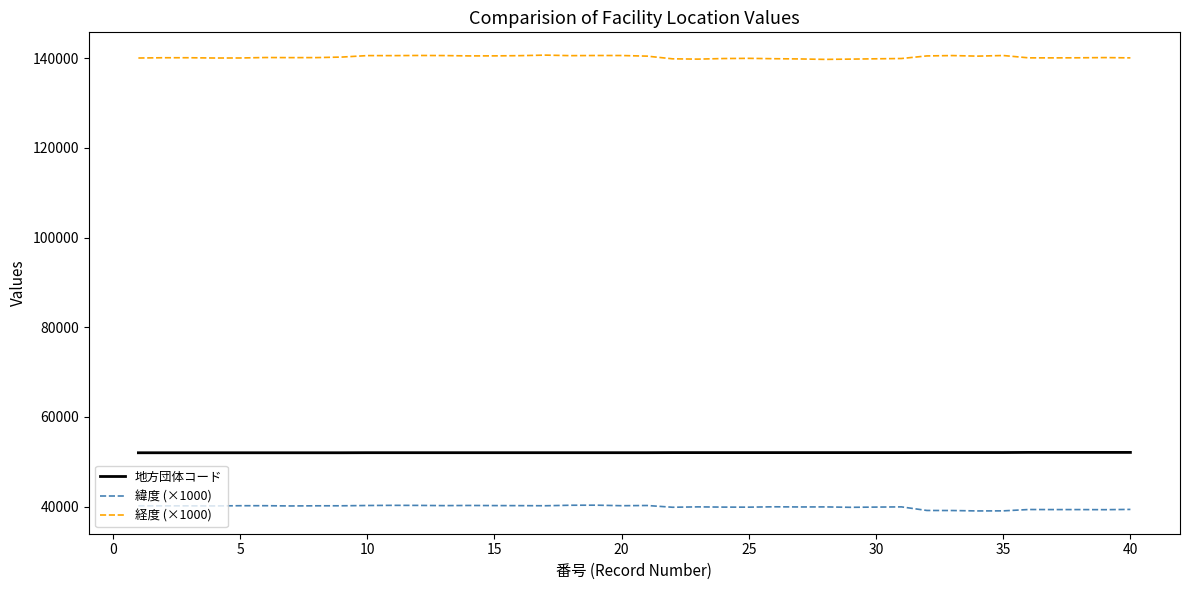

Which series has the largest total across all categories?

経度 (×1000)